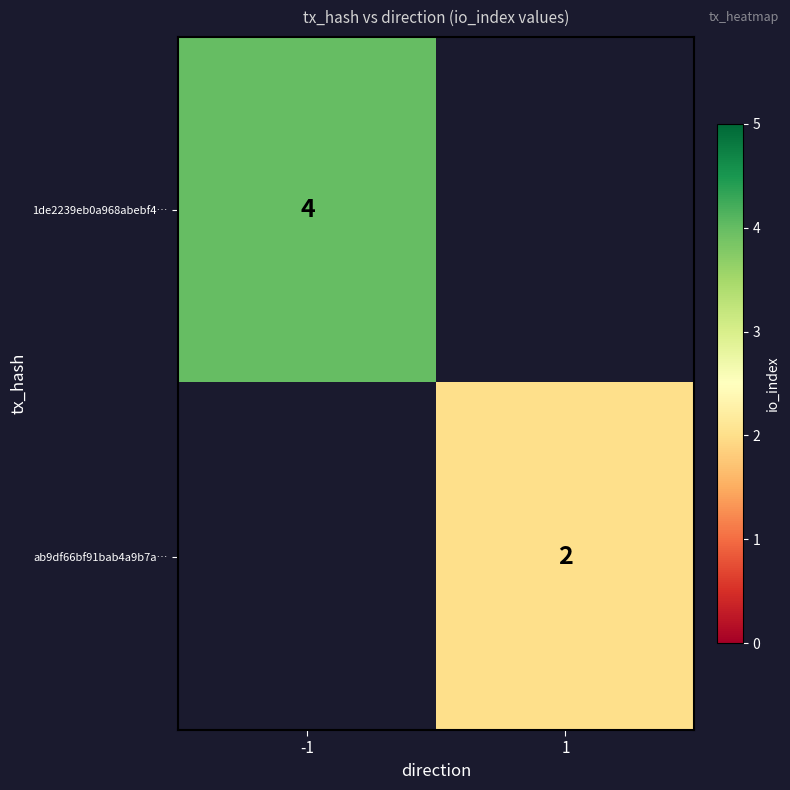

The ab9df66bf91bab4a9b7a… series shows 1 at 1. True or false?

False